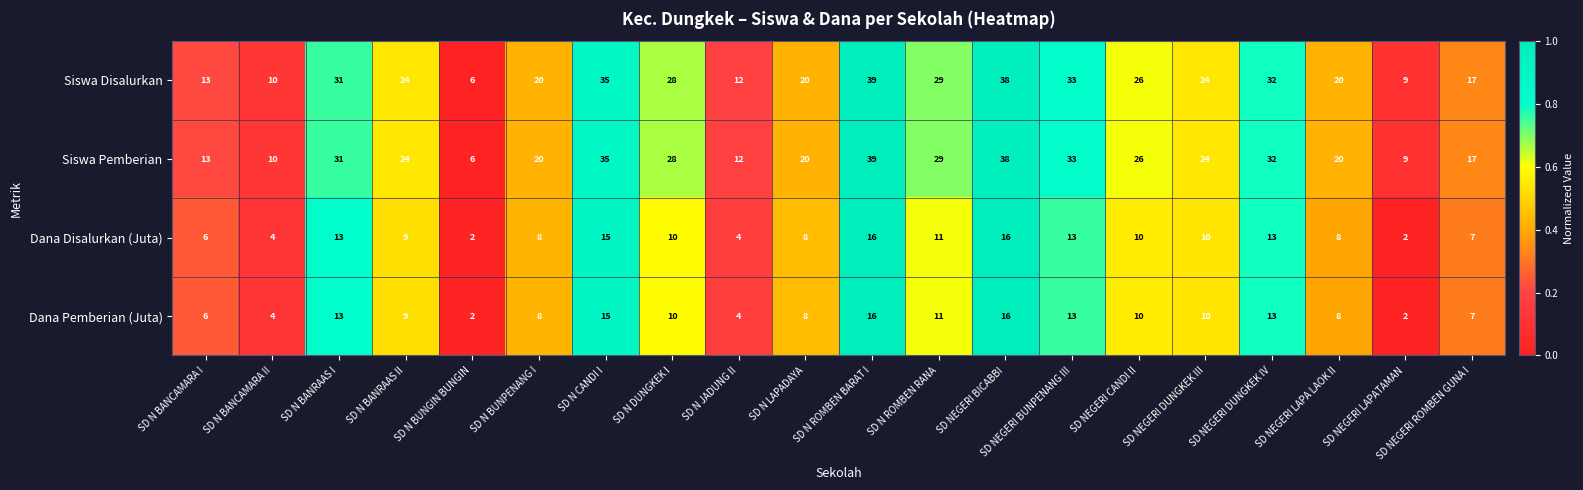

What is the total value across all series at SD N BANRAAS II?

66